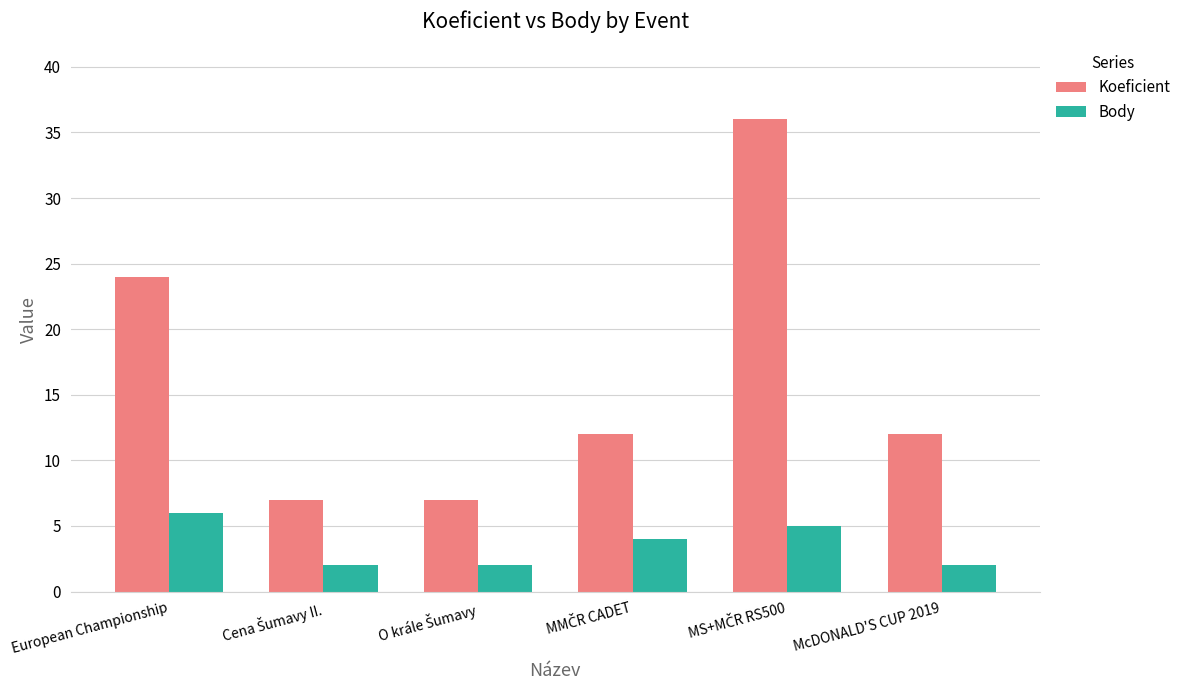

What are all the series names shown in the legend?

Koeficient, Body